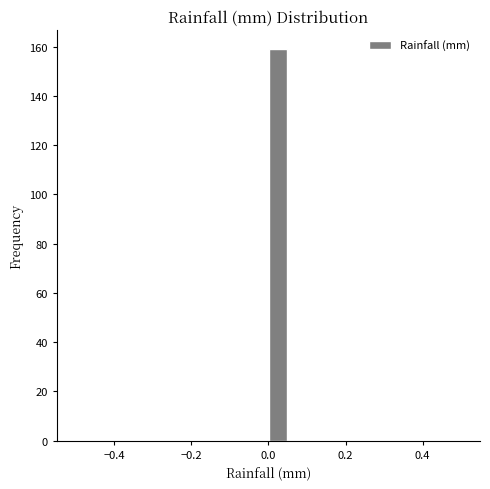

Around what value on the x-axis is the tallest bar? Give the approximate position of its centre, as read against the axis.

0.02